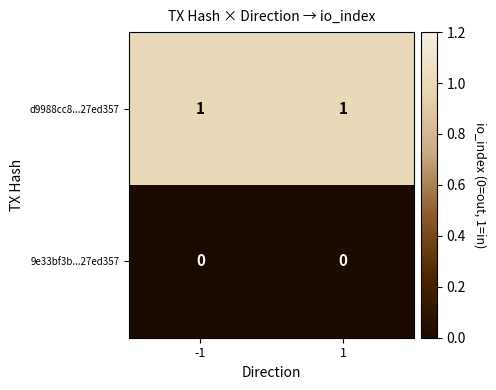

True or false: d9988cc8...27ed357 has a value of 1 at -1.

True